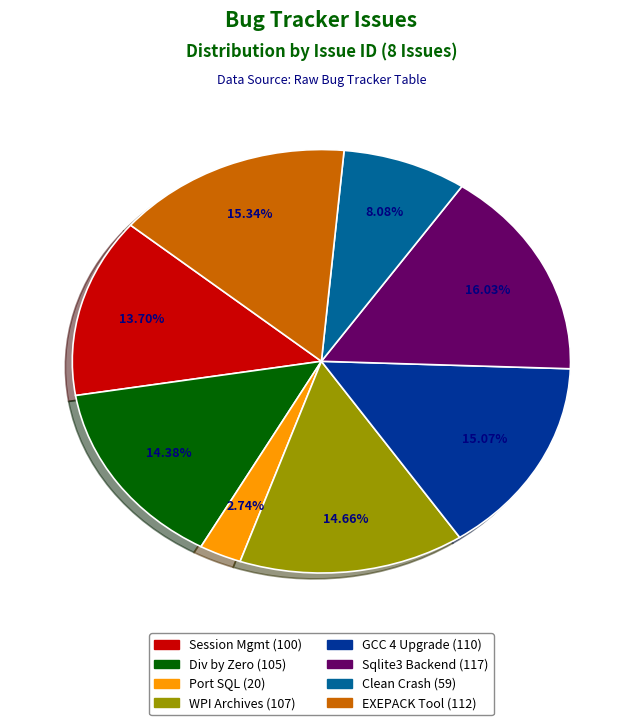

Is there a majority slice in this chart?

No